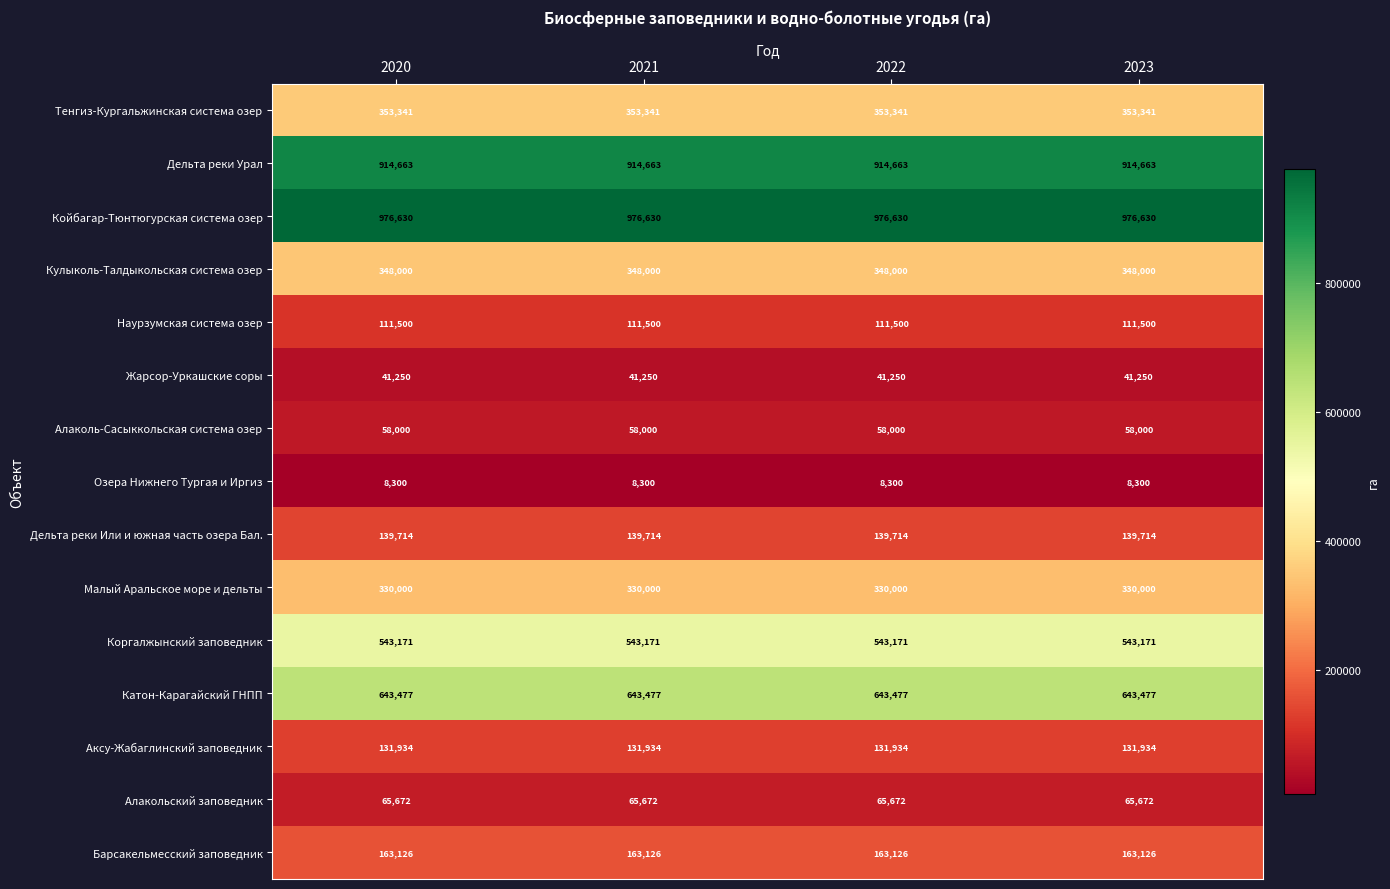

True or false: Малый Аральское море и дельты has a value of 330000 at 2020.

True